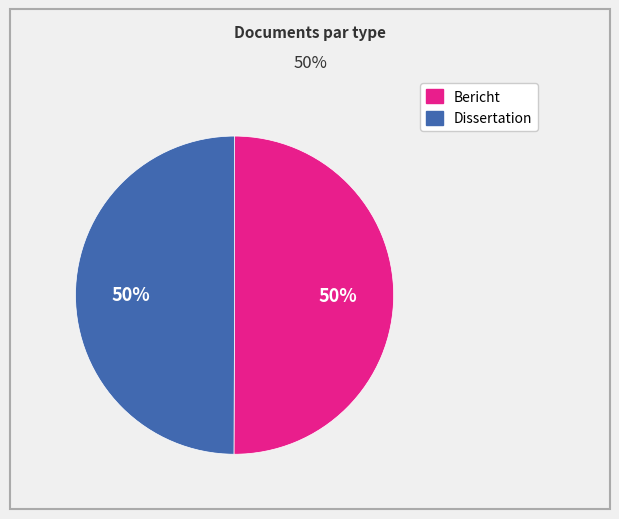

To the nearest percent, what portion does Dissertation represent?

50%